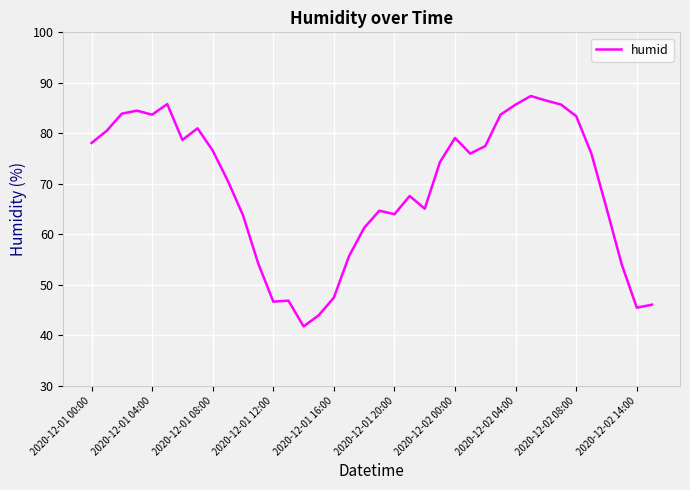

Does the chart have visible grid lines?

Yes